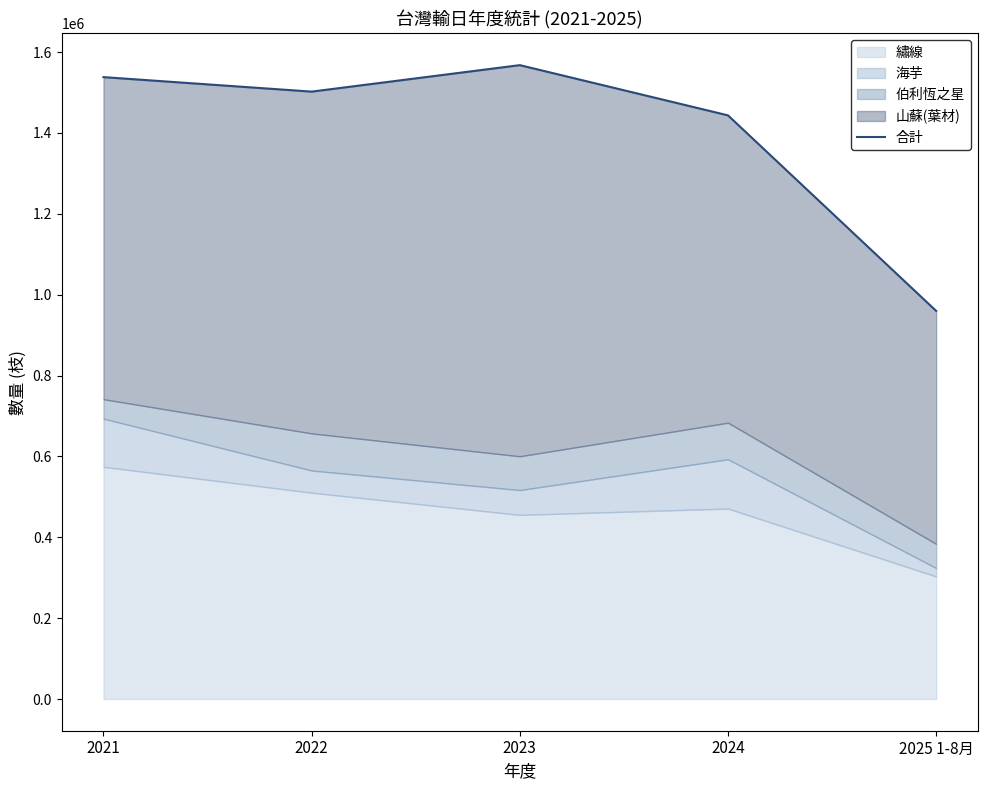

At which label does the data first exceed 1502195?

2021